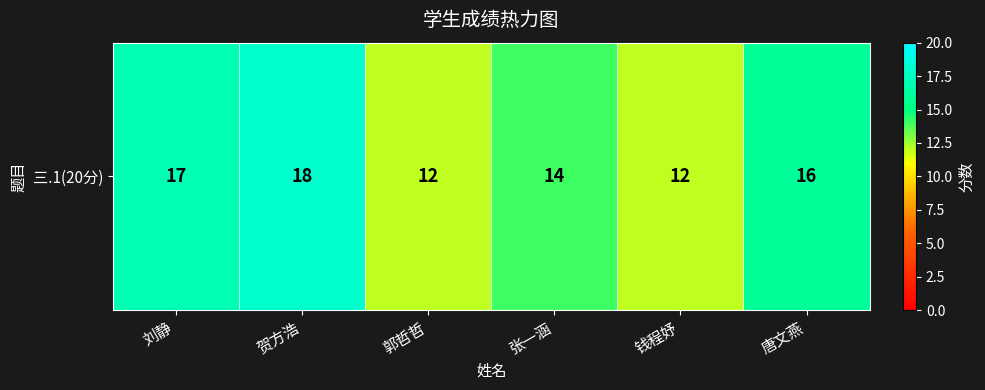

What is the difference between the values at 刘静 and 张一涵?

3